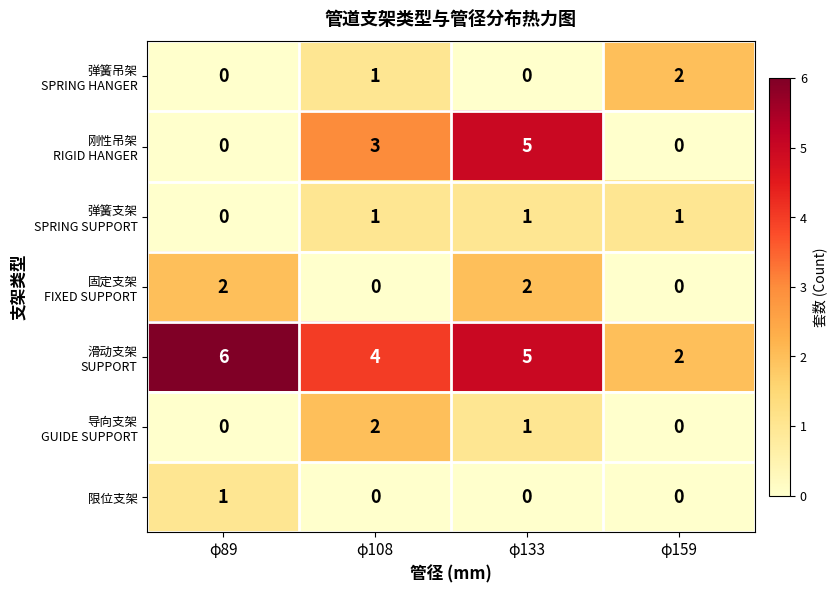

What is the maximum value shown in the chart?

6